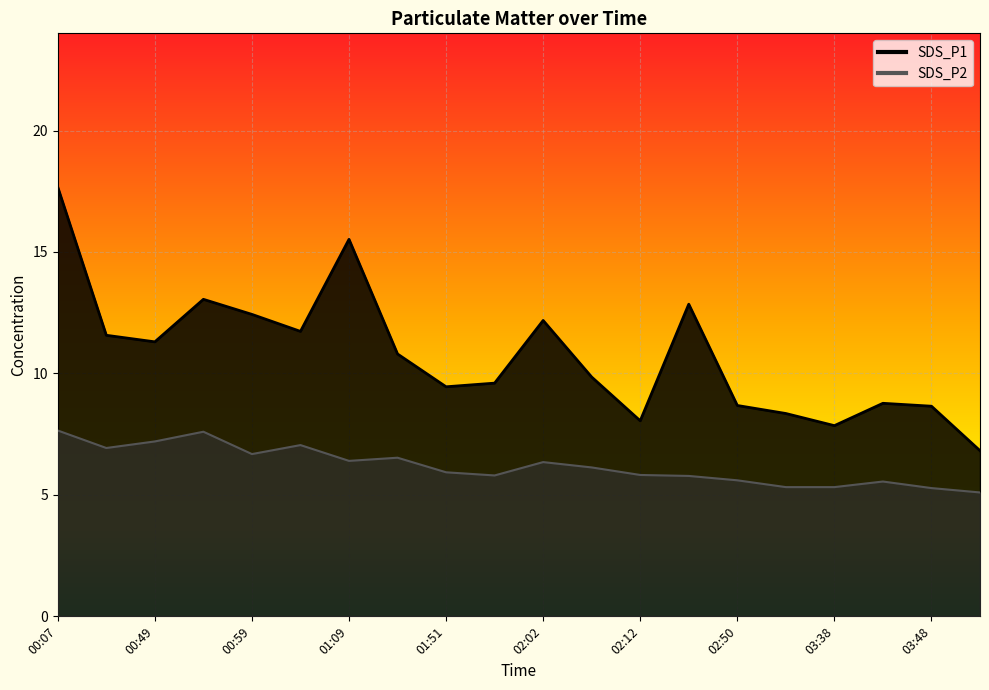

True or false: SDS_P2 and SDS_P1 cross at least once.

False